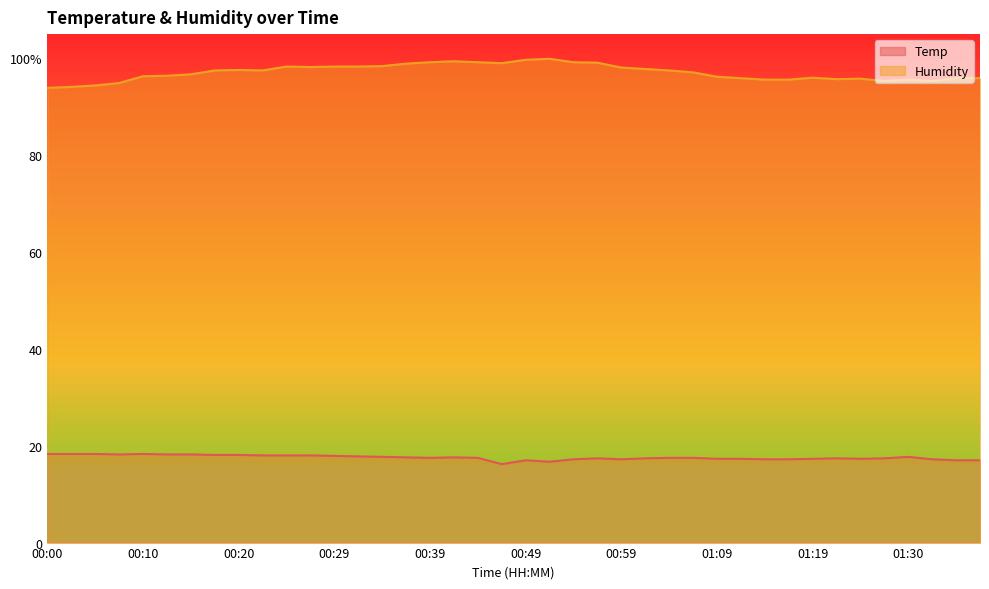

Which series has the largest total across all categories?

Humidity